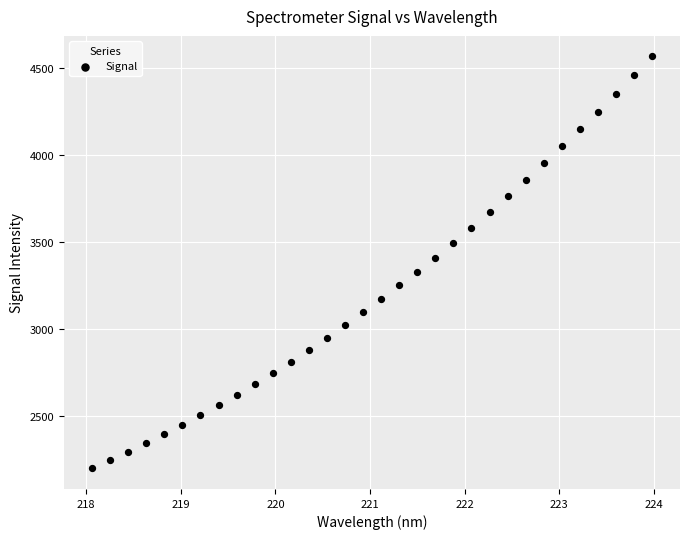

What is the range of X values (max minus min)?

5.9